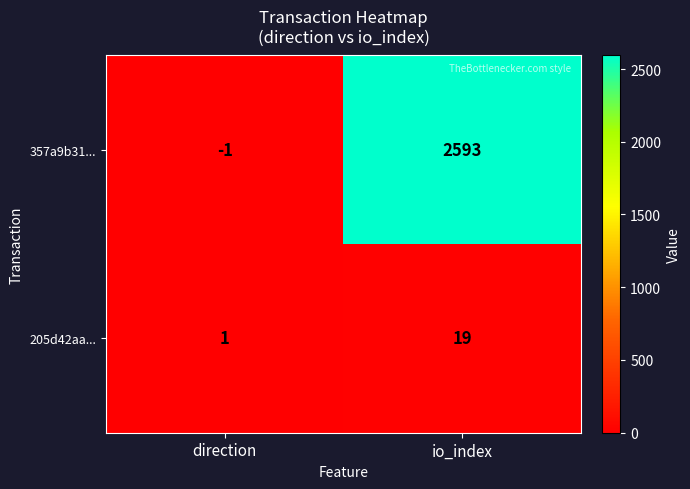

Rank the series by their maximum value, from lowest to highest.

205d42aa..., 357a9b31...